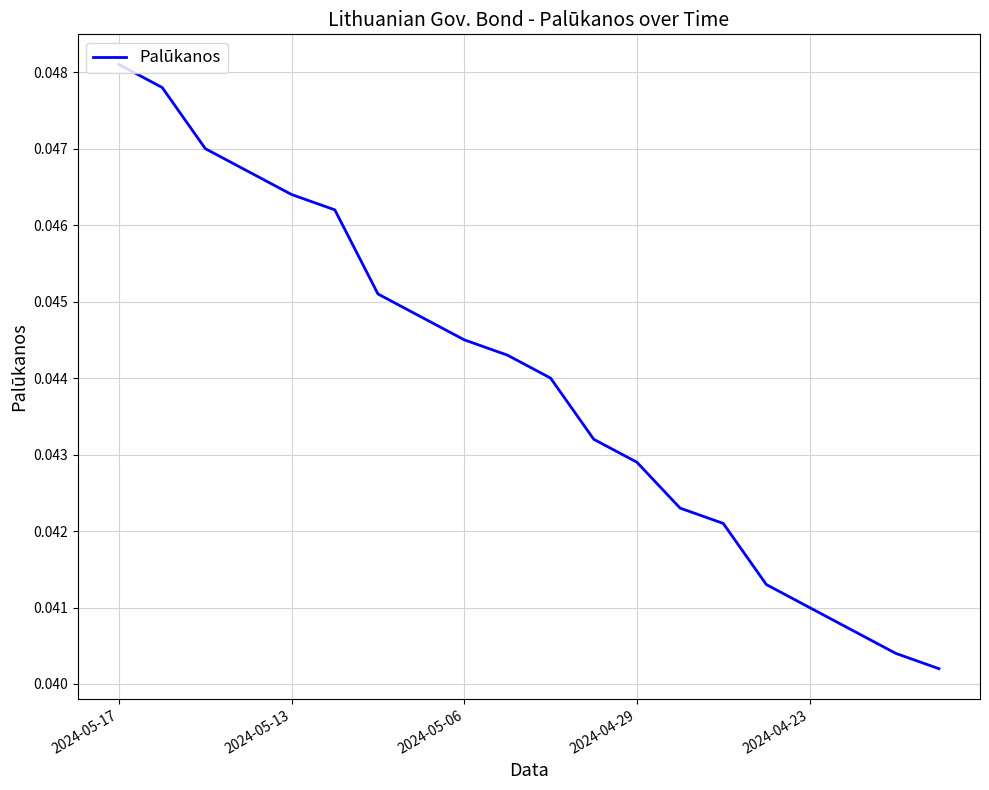

Which category has the highest value across all series?

2024-05-17